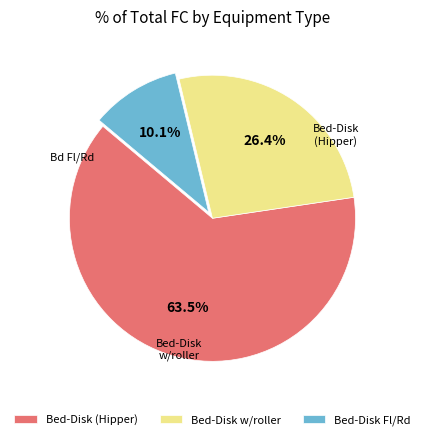

Combined, what portion of the pie is Bed-Disk (Hipper) and Bed-Disk Fl/Rd?

73.6%